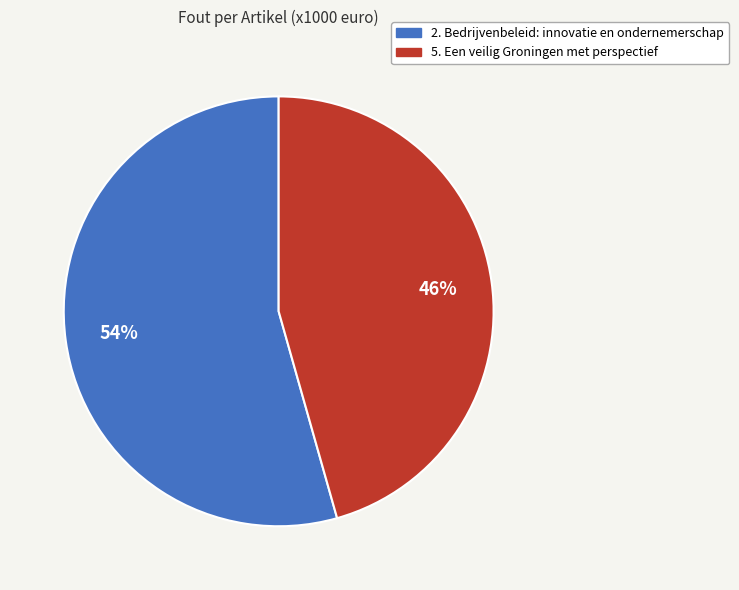

Combined, do 5. Een veilig Groningen met perspectief and 2. Bedrijvenbeleid: innovatie en ondernemerschap account for over 50%?

Yes